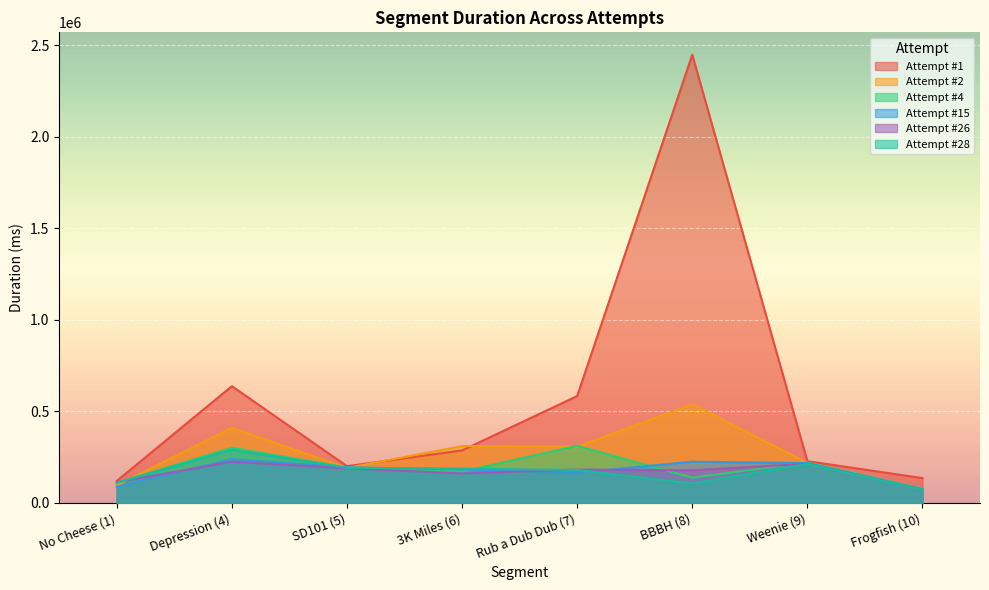

What is the highest value of the Attempt #28 series?

289914